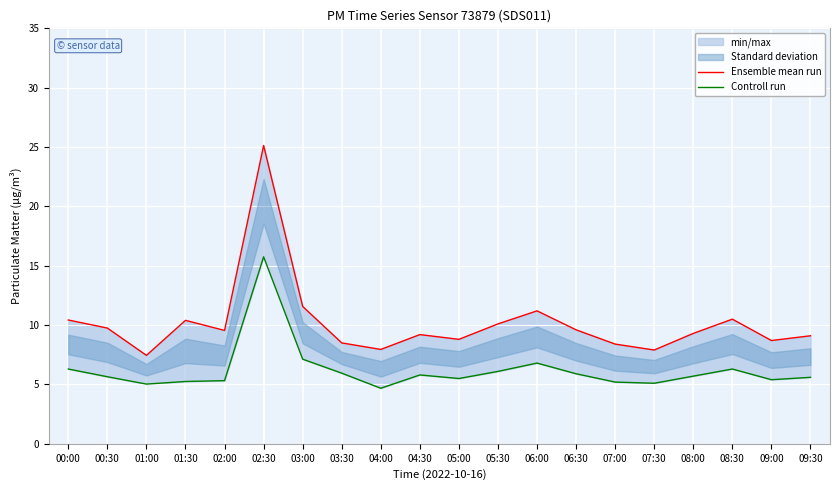

Where is the first local maximum for Controll run?

02:30